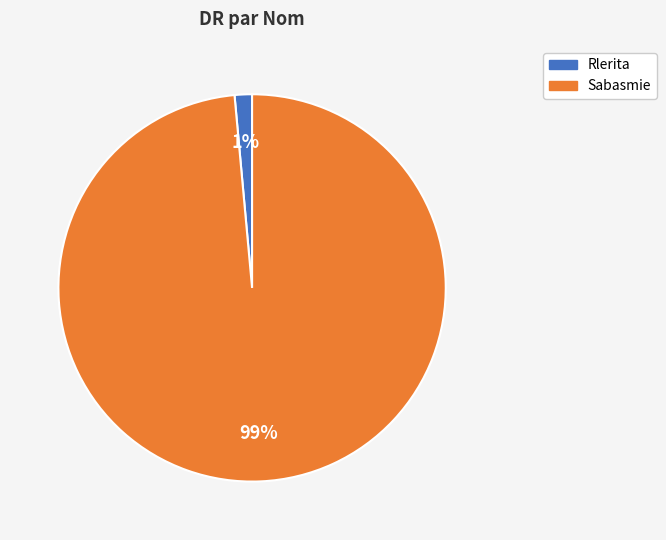

To the nearest percent, what portion does Sabasmie represent?

99%